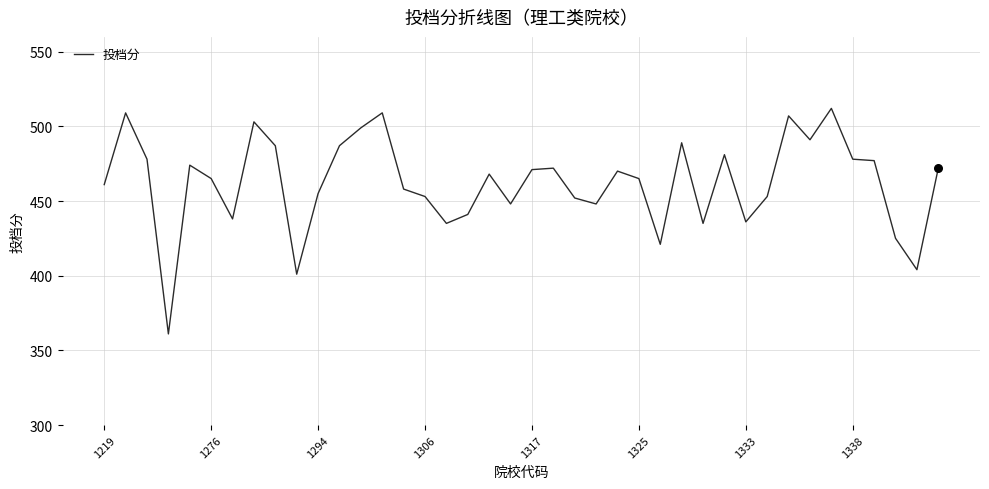

What is the greatest value displayed?

512.1